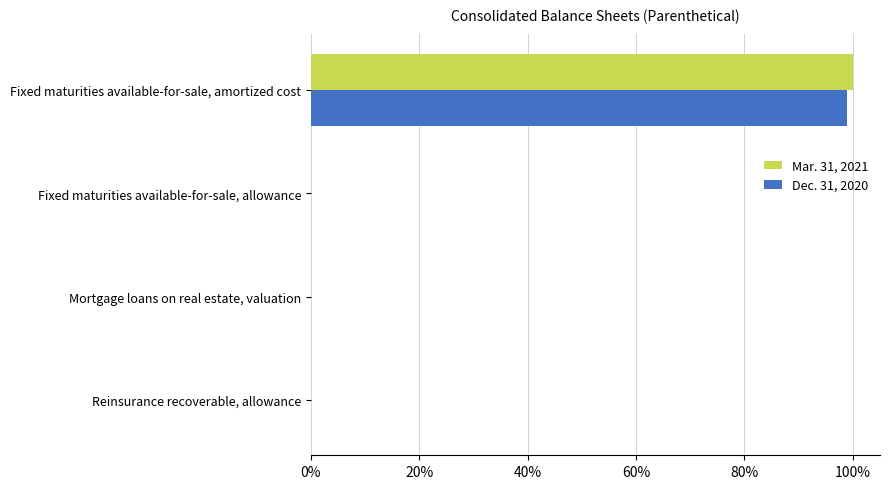

What are all the series names shown in the legend?

Mar. 31, 2021, Dec. 31, 2020